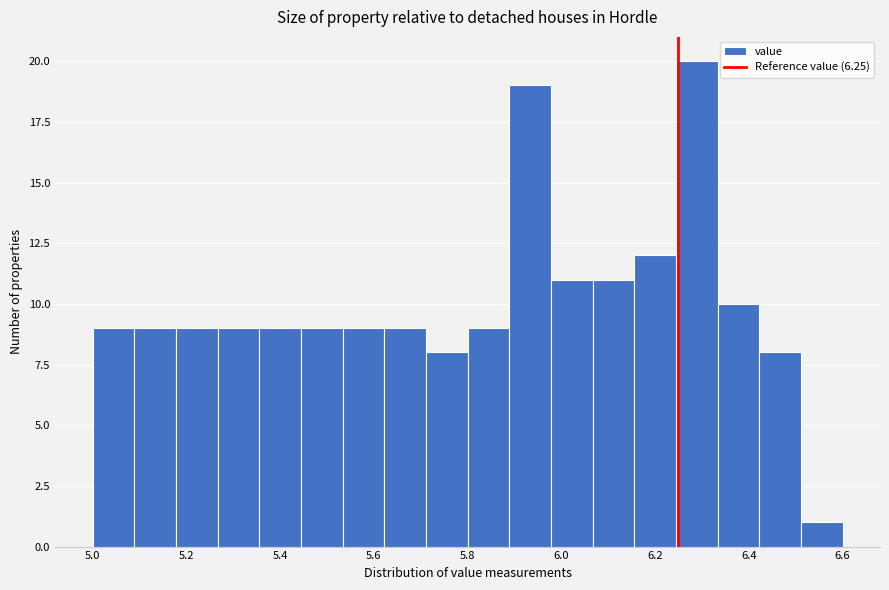

Reading left to right, list every bar in this chart as the range it spans on the x-axis followed by its height. Neither the bar edges nor the heights are printed on the chart, so give them approximately, as read against the axes.

5.00 to 5.08: 9
5.08 to 5.18: 9
5.18 to 5.26: 9
5.26 to 5.36: 9
5.36 to 5.44: 9
5.44 to 5.54: 9
5.54 to 5.62: 9
5.62 to 5.72: 9
5.72 to 5.80: 8
5.80 to 5.88: 9
5.88 to 5.98: 19
5.98 to 6.06: 11
6.06 to 6.16: 11
6.16 to 6.24: 12
6.24 to 6.34: 20
6.34 to 6.42: 10
6.42 to 6.52: 8
6.52 to 6.60: 1